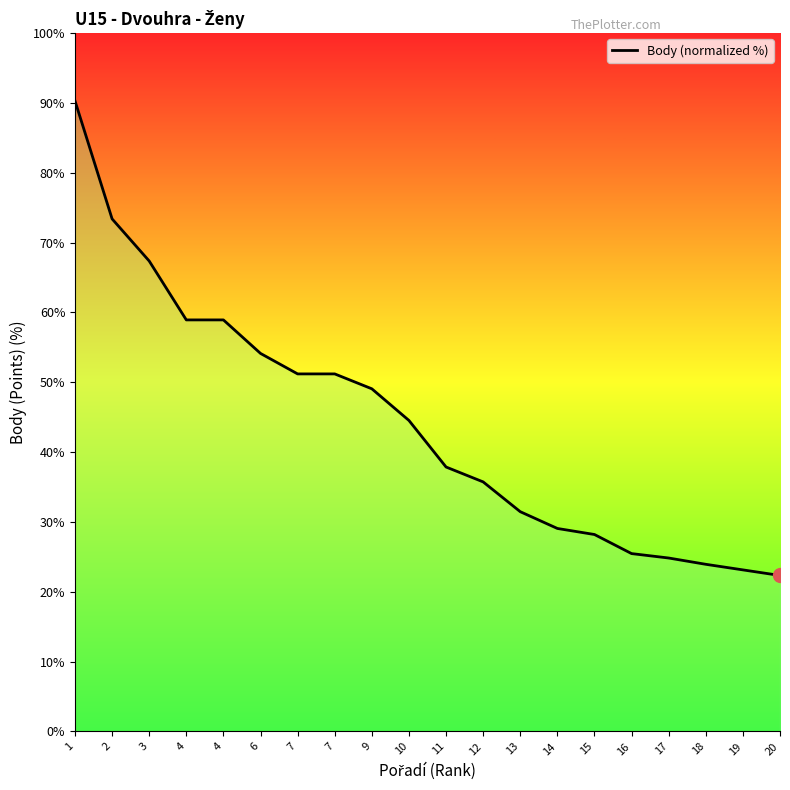

List the labels in order of value, smallest first.

20, 19, 18, 17, 16, 15, 14, 13, 12, 11, 10, 9, 7, 7, 6, 4, 4, 3, 2, 1